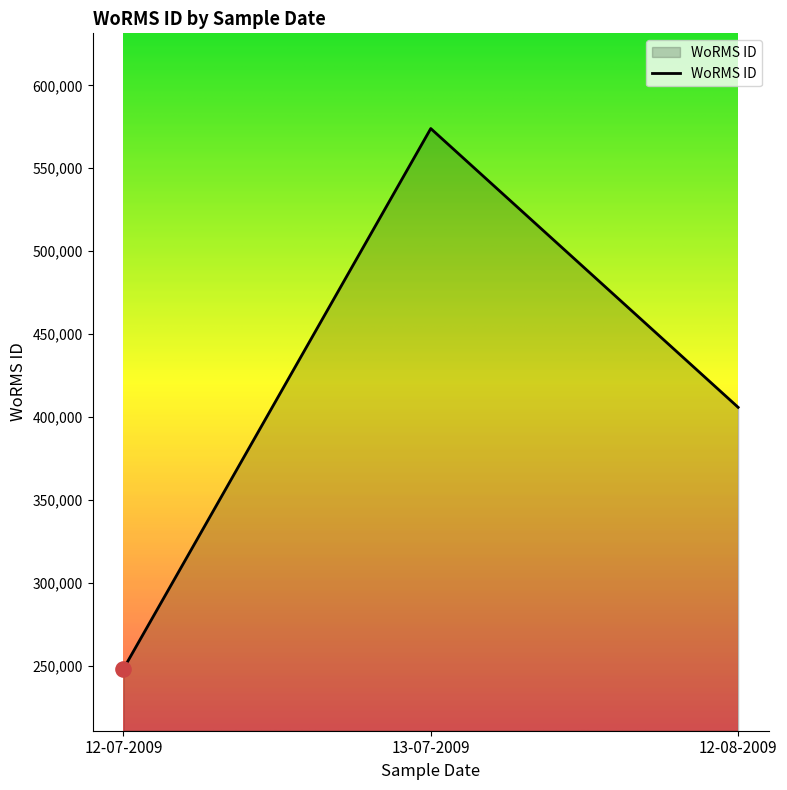

What is the ratio of the value at 12-08-2009 to the value at 13-07-2009?

0.7